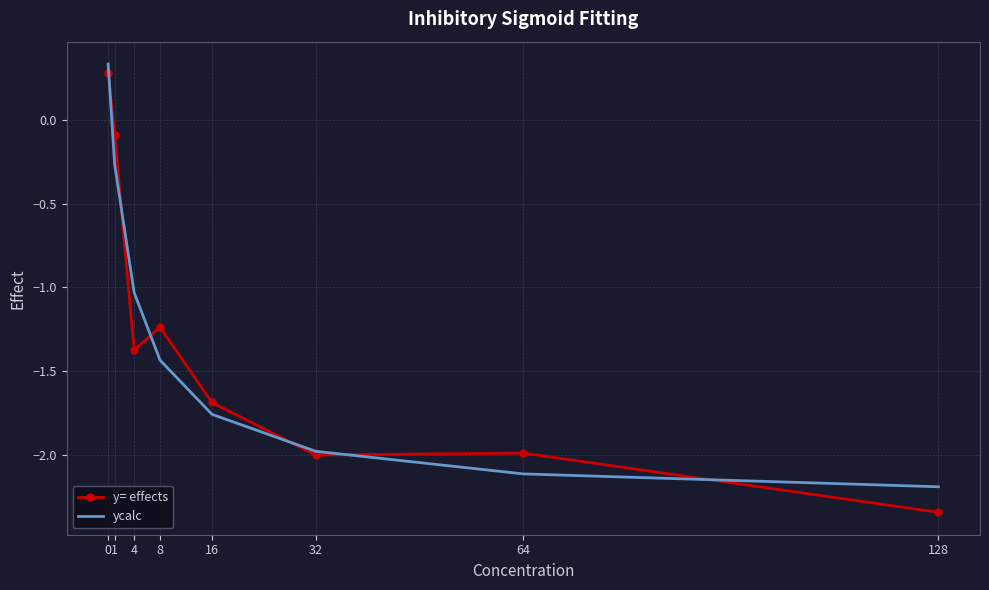

What is the difference between the second highest and minimum values in the ycalc series?

1.9